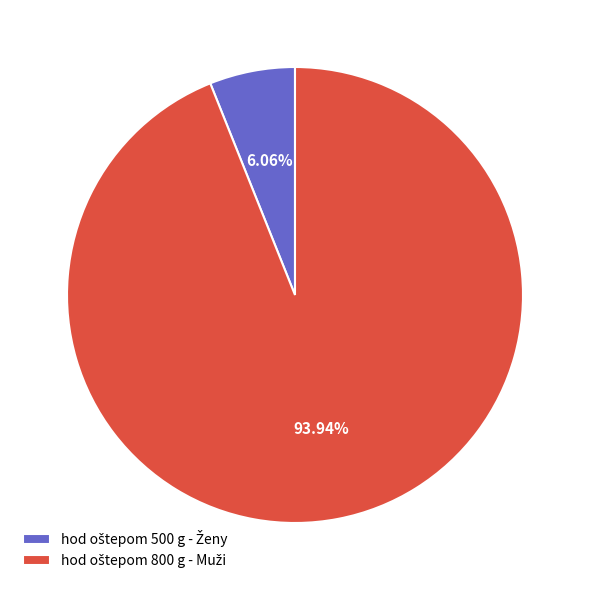

Is there a majority slice in this chart?

Yes